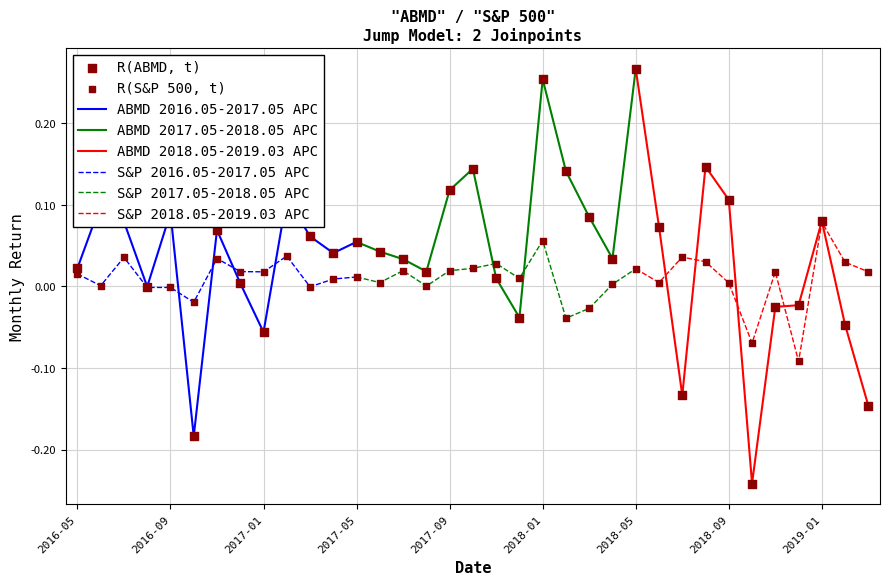

Which series has the largest total across all categories?

R(ABMD, t)